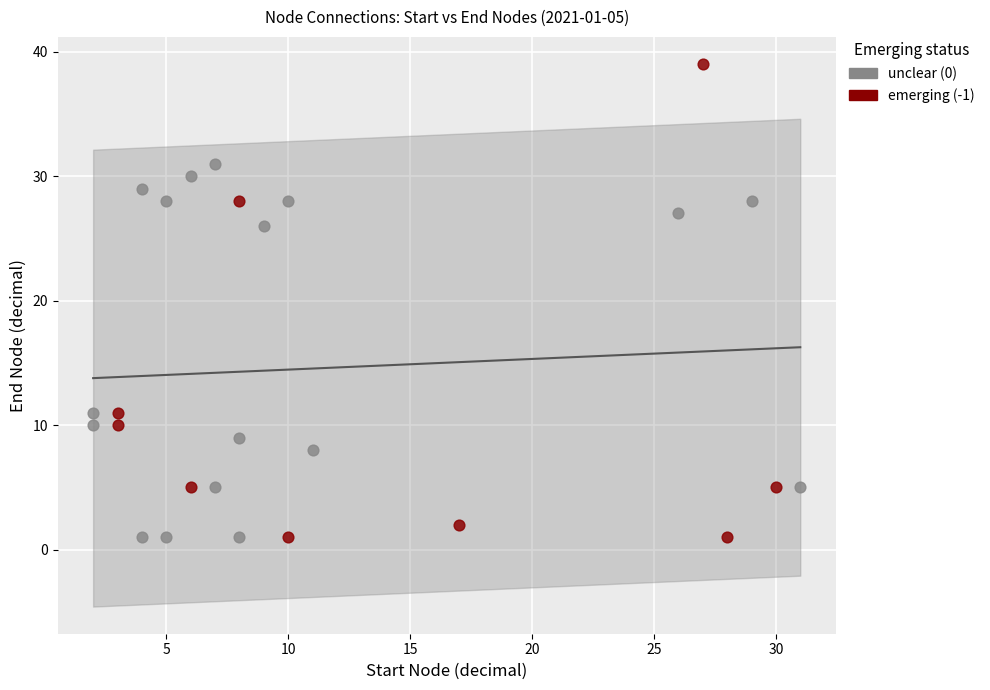

Which series has the widest spread of Y values?

emerging (-1)